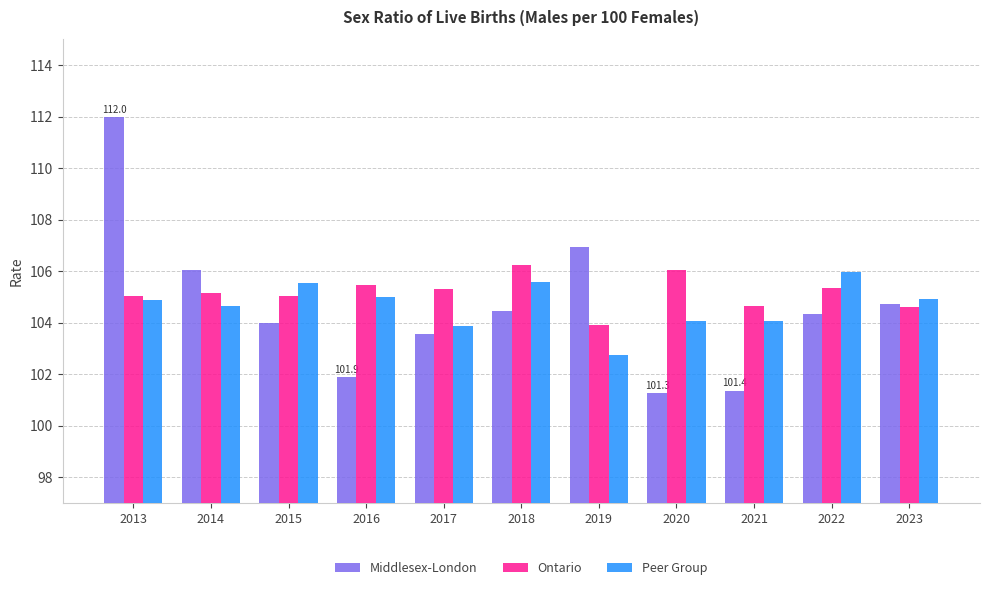

Which series changed the most between 2017 and 2018?

Peer Group